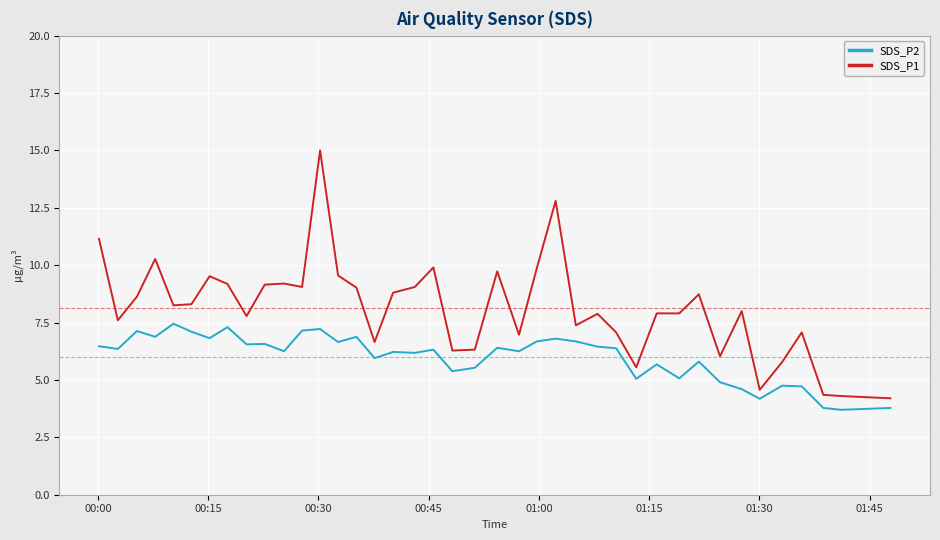

Which series has the widest spread of values?

SDS_P1